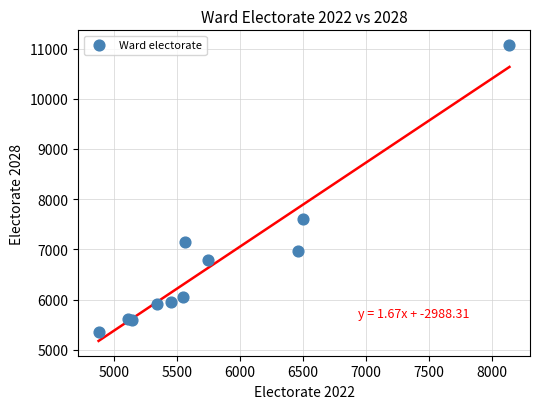

What Y value in the scatter plot is closest to 8215?

7595